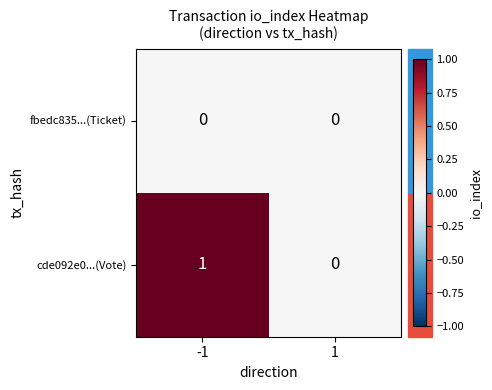

How many data points does each series have?

2